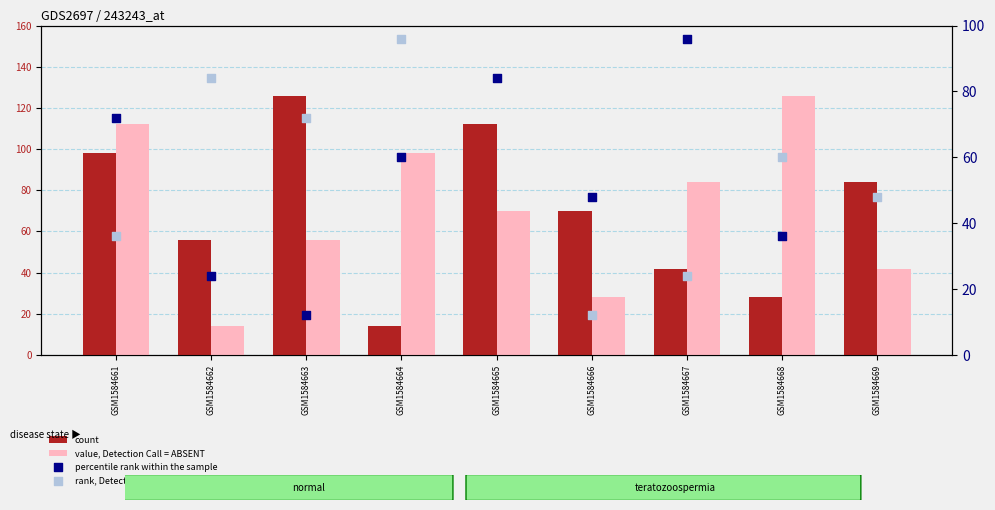

At how many categories does at least one series exceed 30?

9